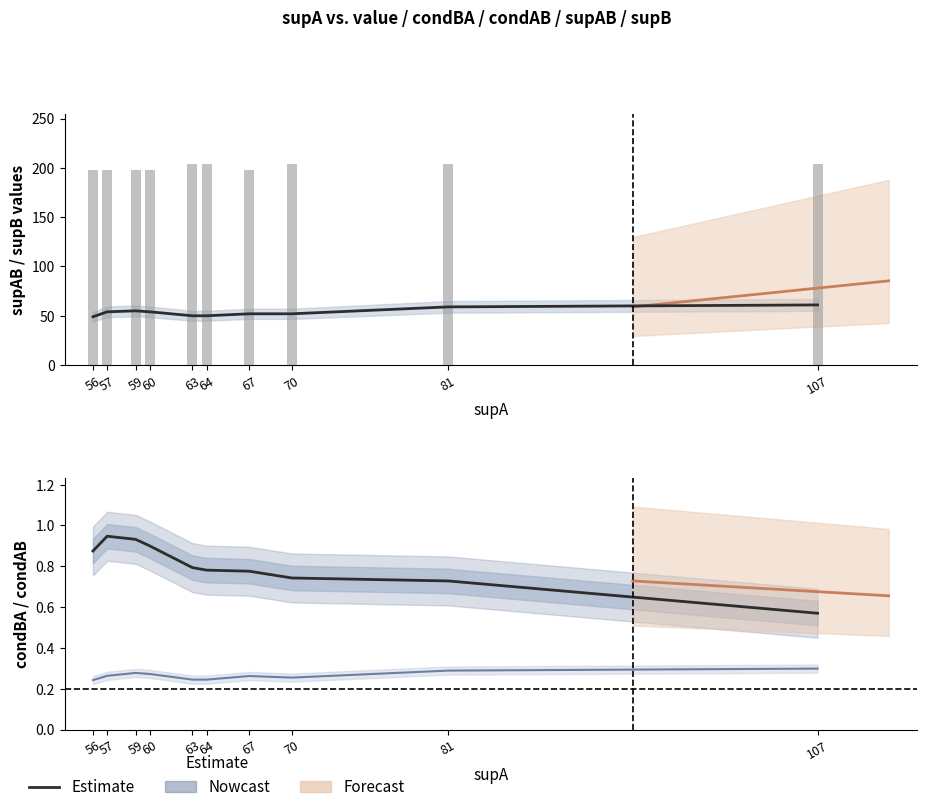

Between 64 and 81, which is larger?

81